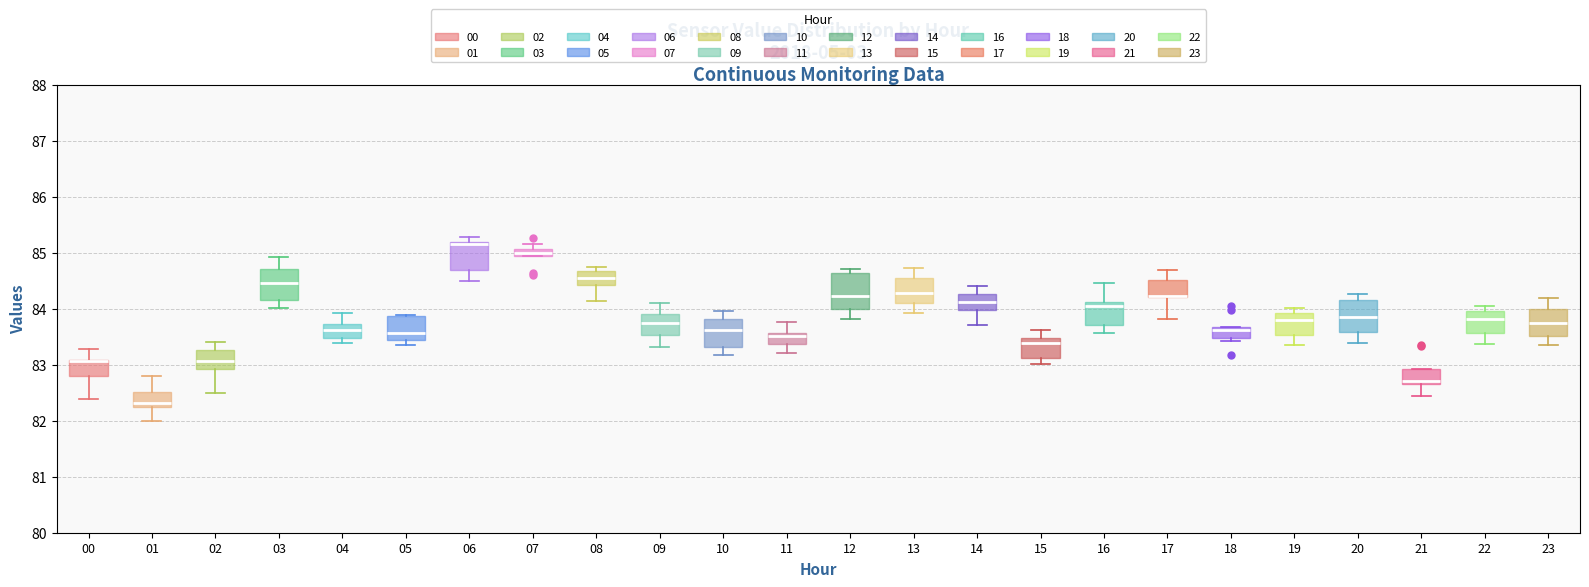

Where does the median line of the box at x = 02 sit on the y-axis? The values are not printed on the chart, so give them approximately, as read against the axis.

83.1